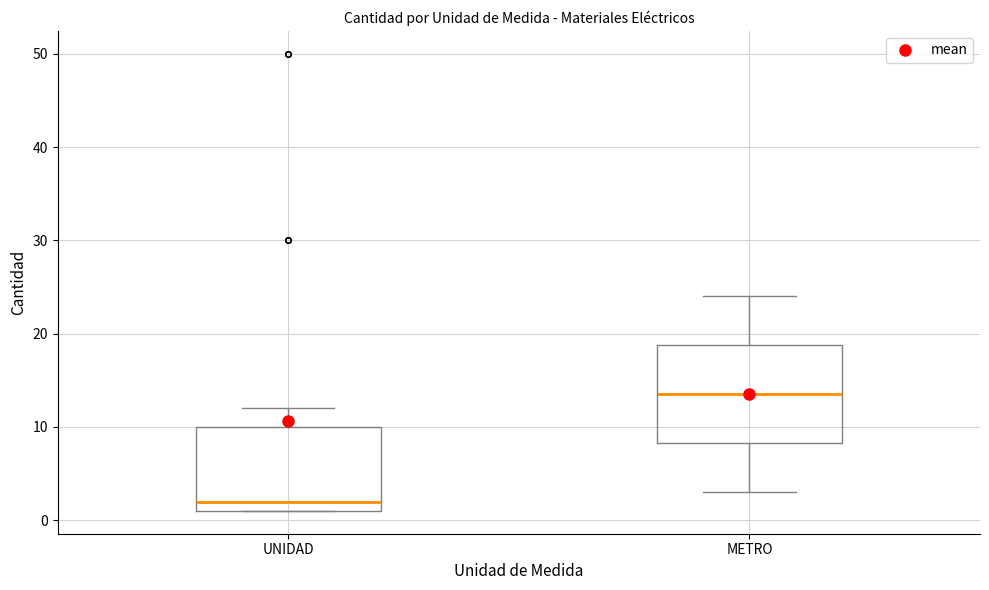

Where does the upper whisker of the box for UNIDAD end on the y-axis? The values are not printed on the chart, so give them approximately, as read against the axis.

12